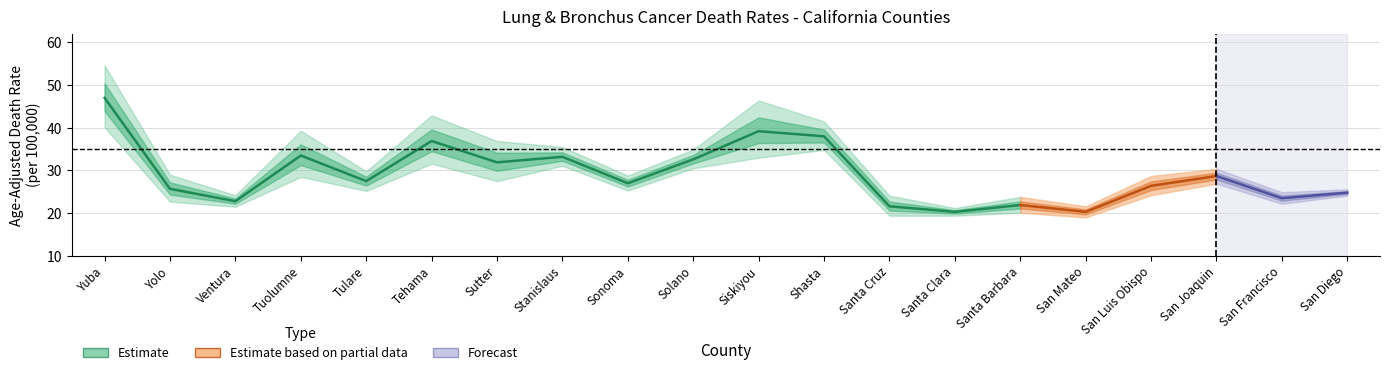

Does the chart display data point markers on the line(s)?

No